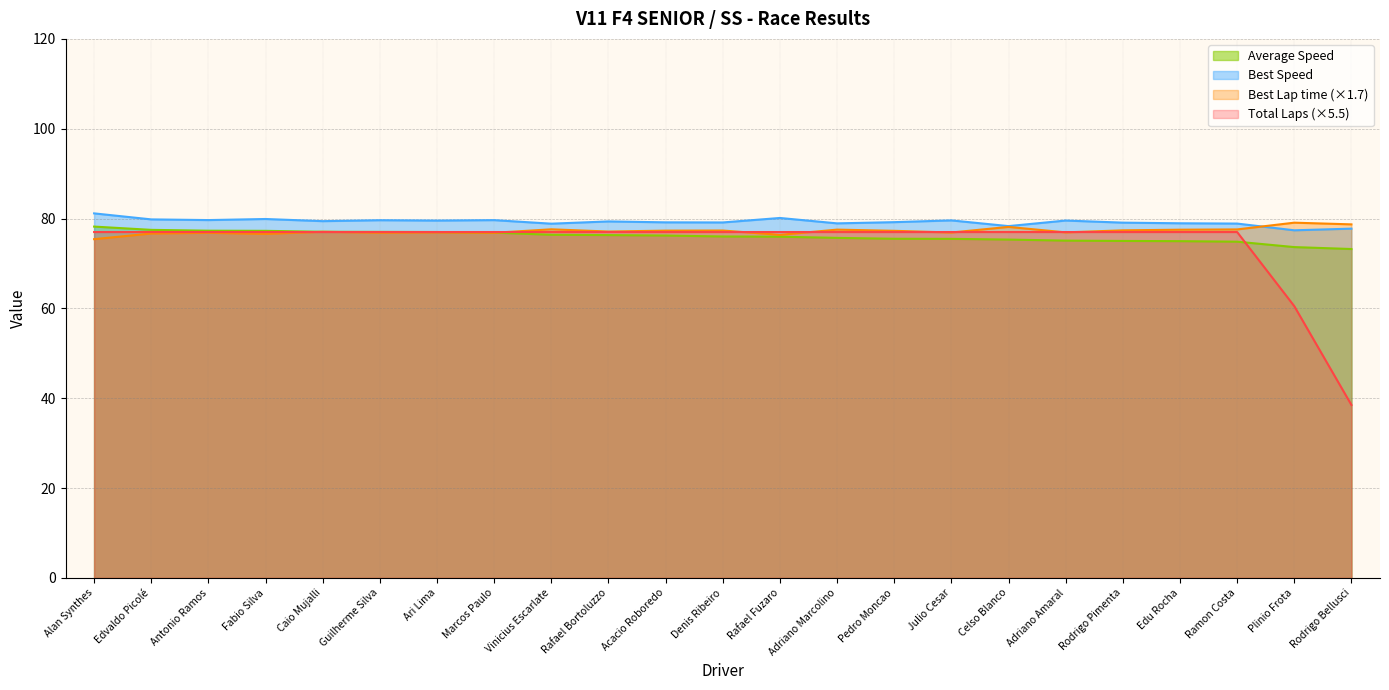

Reading left to right, what are all the values shown in this chart?

Total Time: Alan Synthes=77.0	Edvaldo Picolé=77.0	Antonio Ramos=77.0	Fabio Silva=77.0	Caio Mujalli=77.0	Guilherme Silva=77.0	Ari Lima=77.0	Marcos Paulo=77.0	Vinicius Escarlate=77.0	Rafael Bortoluzzo=77.0	Acacio Roboredo=77.0	Denis Ribeiro=77.0	Rafael Fuzaro=77.0	Adriano Marcolino=77.0	Pedro Moncao=77.0	Julio Cesar=77.0	Celso Blanco=77.0	Adriano Amaral=77.0	Rodrigo Pimenta=77.0	Edu Rocha=77.0	Ramon Costa=77.0	Plinio Frota=60.5	Rodrigo Bellusci=38.5
Best Lap time: Alan Synthes=75.4	Edvaldo Picolé=76.7	Antonio Ramos=76.8	Fabio Silva=76.6	Caio Mujalli=77.1	Guilherme Silva=76.9	Ari Lima=76.9	Marcos Paulo=76.8	Vinicius Escarlate=77.6	Rafael Bortoluzzo=77.1	Acacio Roboredo=77.3	Denis Ribeiro=77.3	Rafael Fuzaro=76.4	Adriano Marcolino=77.5	Pedro Moncao=77.3	Julio Cesar=76.9	Celso Blanco=78.1	Adriano Amaral=76.9	Rodrigo Pimenta=77.4	Edu Rocha=77.5	Ramon Costa=77.6	Plinio Frota=79.1	Rodrigo Bellusci=78.7
Best Speed: Alan Synthes=81.2	Edvaldo Picolé=79.8	Antonio Ramos=79.7	Fabio Silva=79.9	Caio Mujalli=79.4	Guilherme Silva=79.6	Ari Lima=79.6	Marcos Paulo=79.7	Vinicius Escarlate=78.9	Rafael Bortoluzzo=79.4	Acacio Roboredo=79.2	Denis Ribeiro=79.1	Rafael Fuzaro=80.1	Adriano Marcolino=78.9	Pedro Moncao=79.2	Julio Cesar=79.6	Celso Blanco=78.3	Adriano Amaral=79.6	Rodrigo Pimenta=79.1	Edu Rocha=78.9	Ramon Costa=78.9	Plinio Frota=77.4	Rodrigo Bellusci=77.8
Average Speed: Alan Synthes=78.2	Edvaldo Picolé=77.5	Antonio Ramos=77.3	Fabio Silva=77.3	Caio Mujalli=77.1	Guilherme Silva=77.0	Ari Lima=77.0	Marcos Paulo=76.9	Vinicius Escarlate=76.4	Rafael Bortoluzzo=76.3	Acacio Roboredo=76.2	Denis Ribeiro=76.0	Rafael Fuzaro=76.0	Adriano Marcolino=75.7	Pedro Moncao=75.5	Julio Cesar=75.5	Celso Blanco=75.3	Adriano Amaral=75.1	Rodrigo Pimenta=75.0	Edu Rocha=75.0	Ramon Costa=74.9	Plinio Frota=73.6	Rodrigo Bellusci=73.2